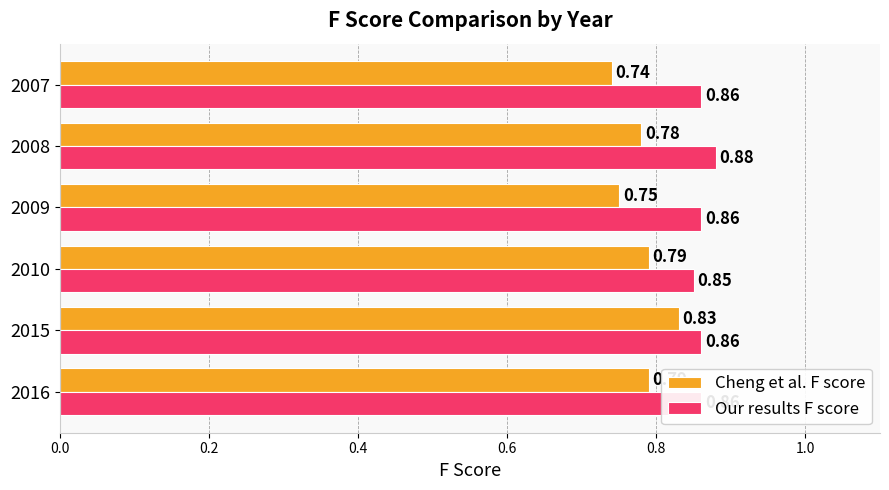

List the series in order of their overall mean, highest first.

Our results F score, Cheng et al. F score